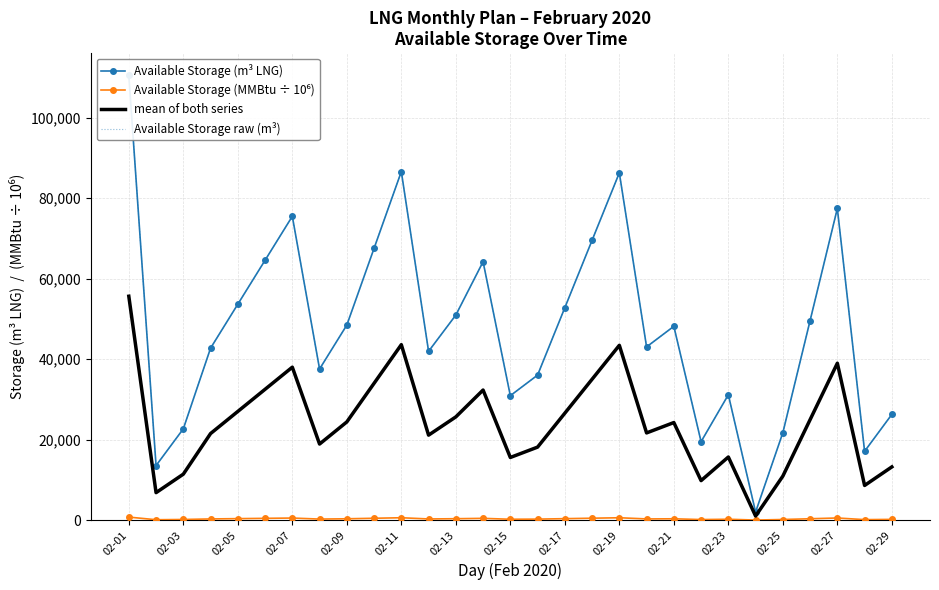

The value of mean of both series at 02-29 is 13216.5. True or false?

True